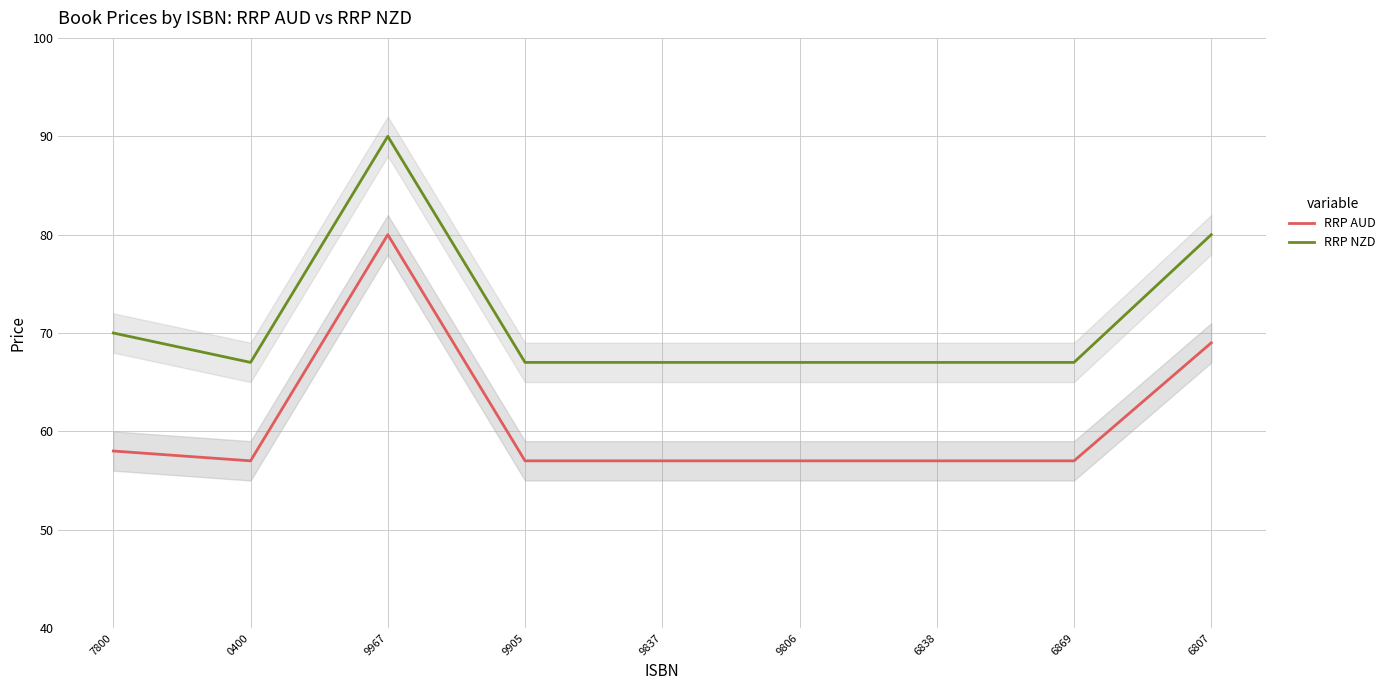

Which series has the largest range (max minus min)?

RRP AUD